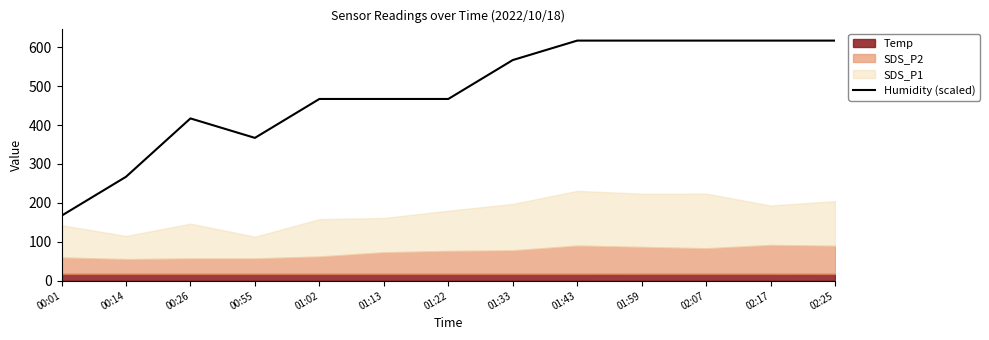

What is the minimum value for Humidity (scaled)?

167.0